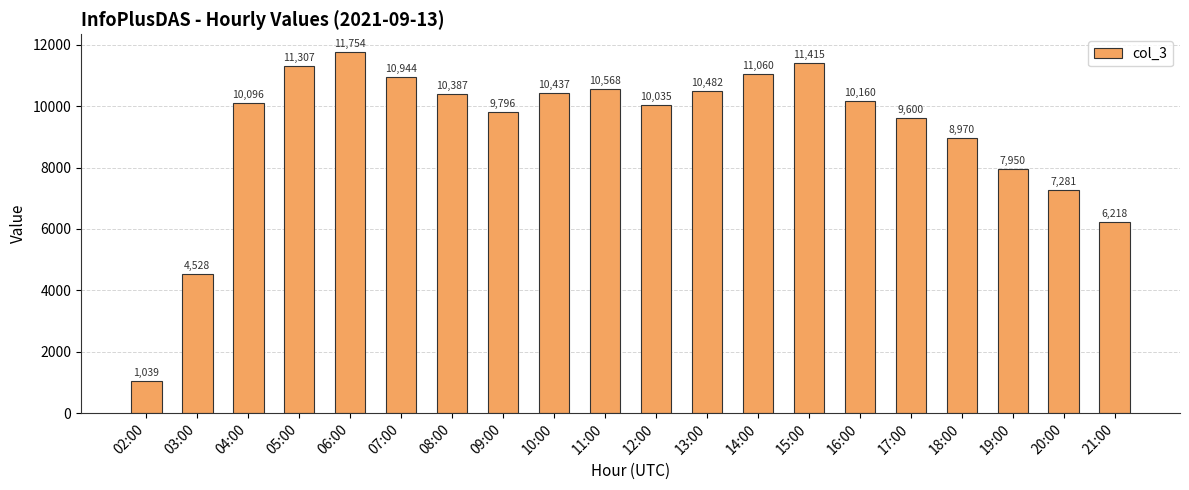

What is the smallest value displayed?

1039